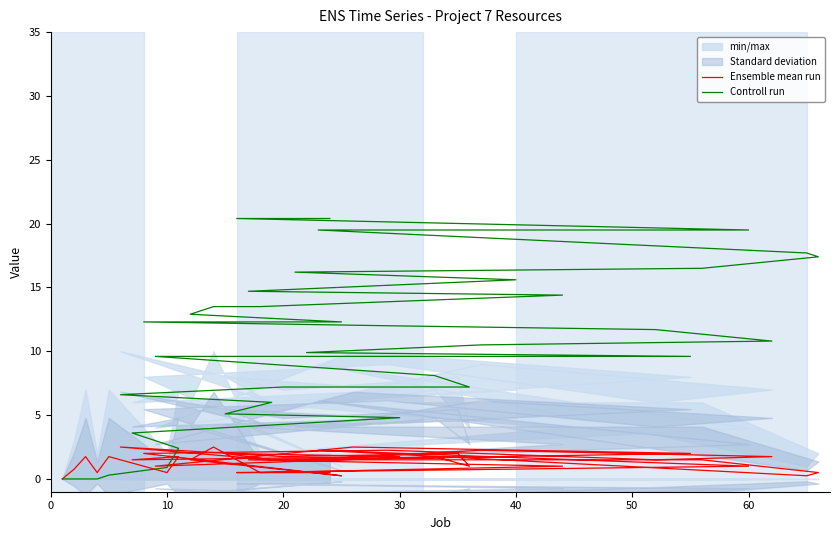

What are all the series names shown in the legend?

Ensemble mean run, Controll run